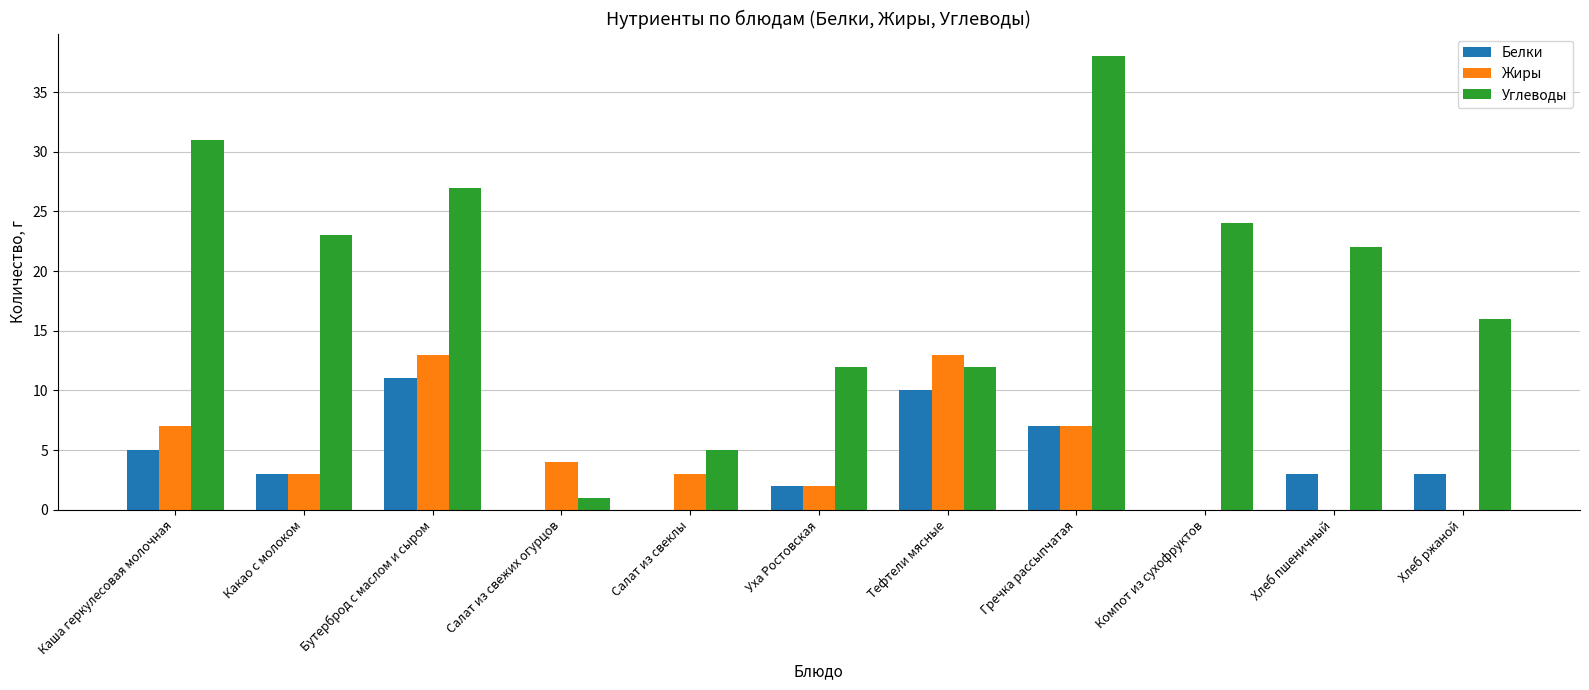

Is it true that Жиры equals -7 at Компот из сухофруктов?

False